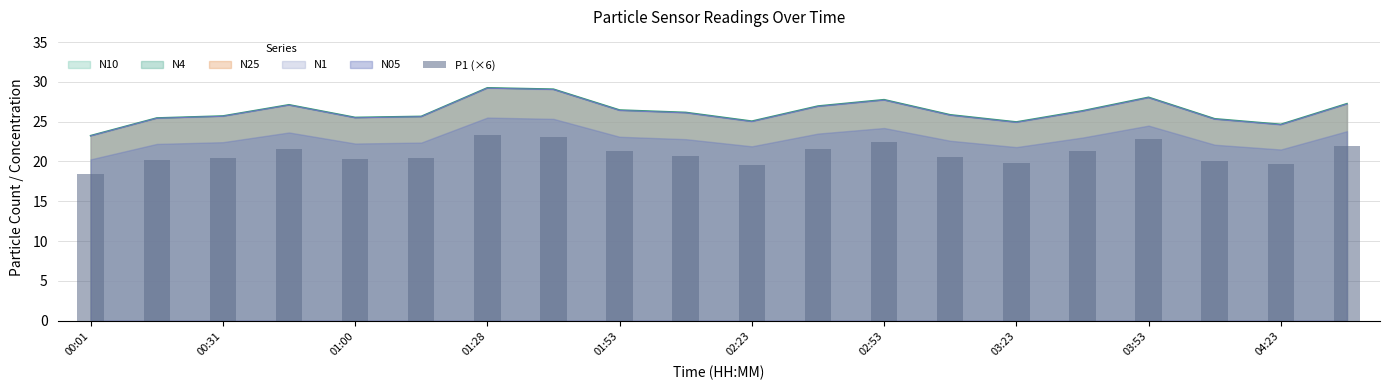

True or false: N10 has a value of 5.8 at 02:53.

False